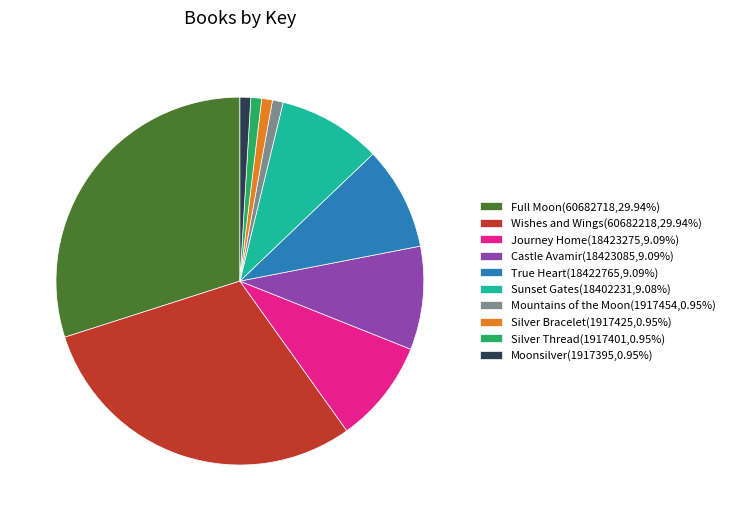

Approximately how many times larger is the value at True Heart(18422765,9.09%) compared to Mountains of the Moon(1917454,0.95%)?

9.6